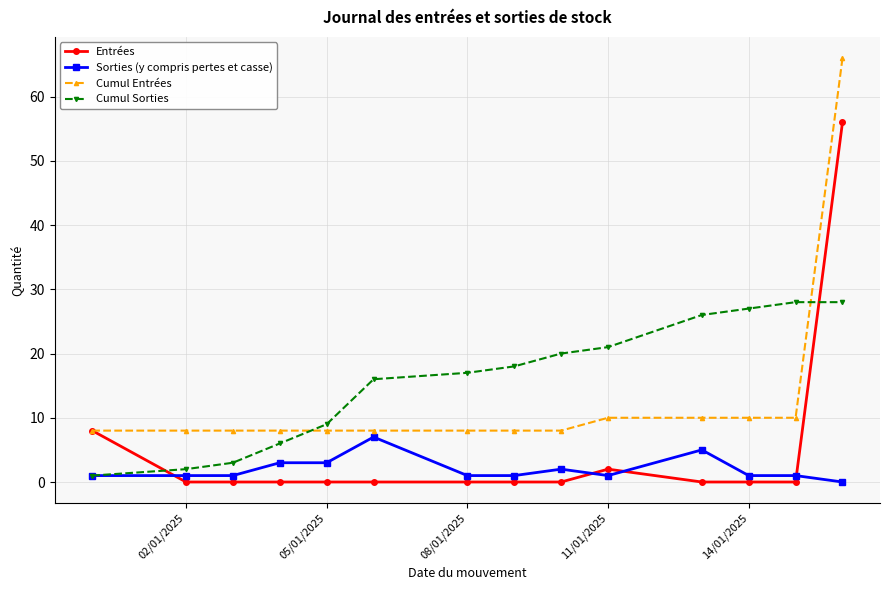

Reading left to right, list all the values displayed in this chart.

Entrées: 8	0	0	0	0	0	0	0	0	2	0	0	0	56
Sorties (y compris pertes et casse): 1	1	1	3	3	7	1	1	2	1	5	1	1	0
Cumul Entrées: 8	8	8	8	8	8	8	8	8	10	10	10	10	66
Cumul Sorties: 1	2	3	6	9	16	17	18	20	21	26	27	28	28